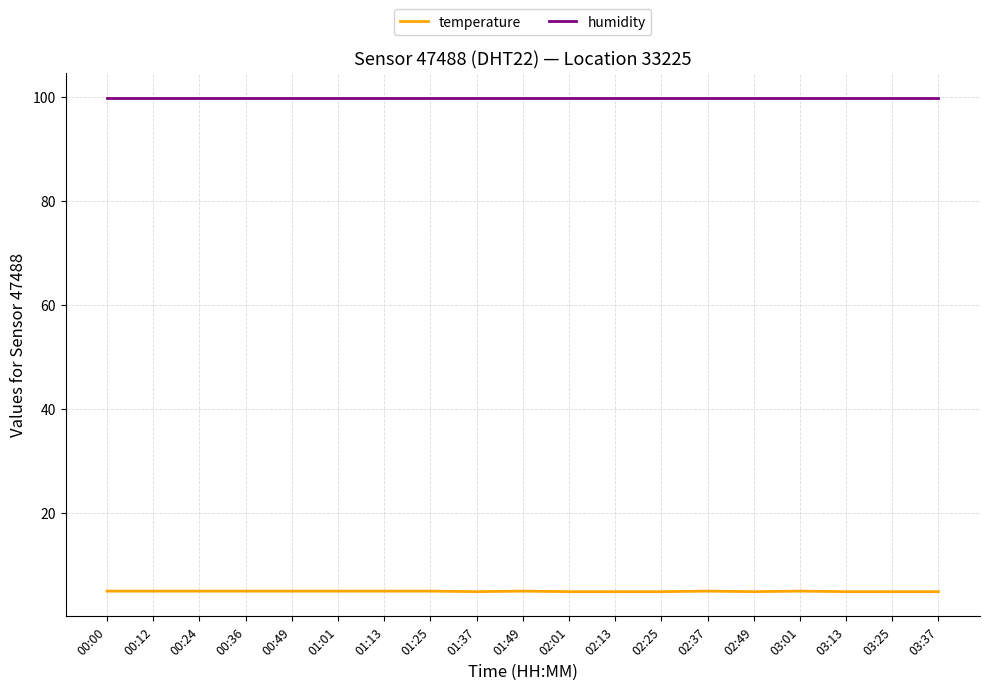

What is the average value of the humidity series?

99.9